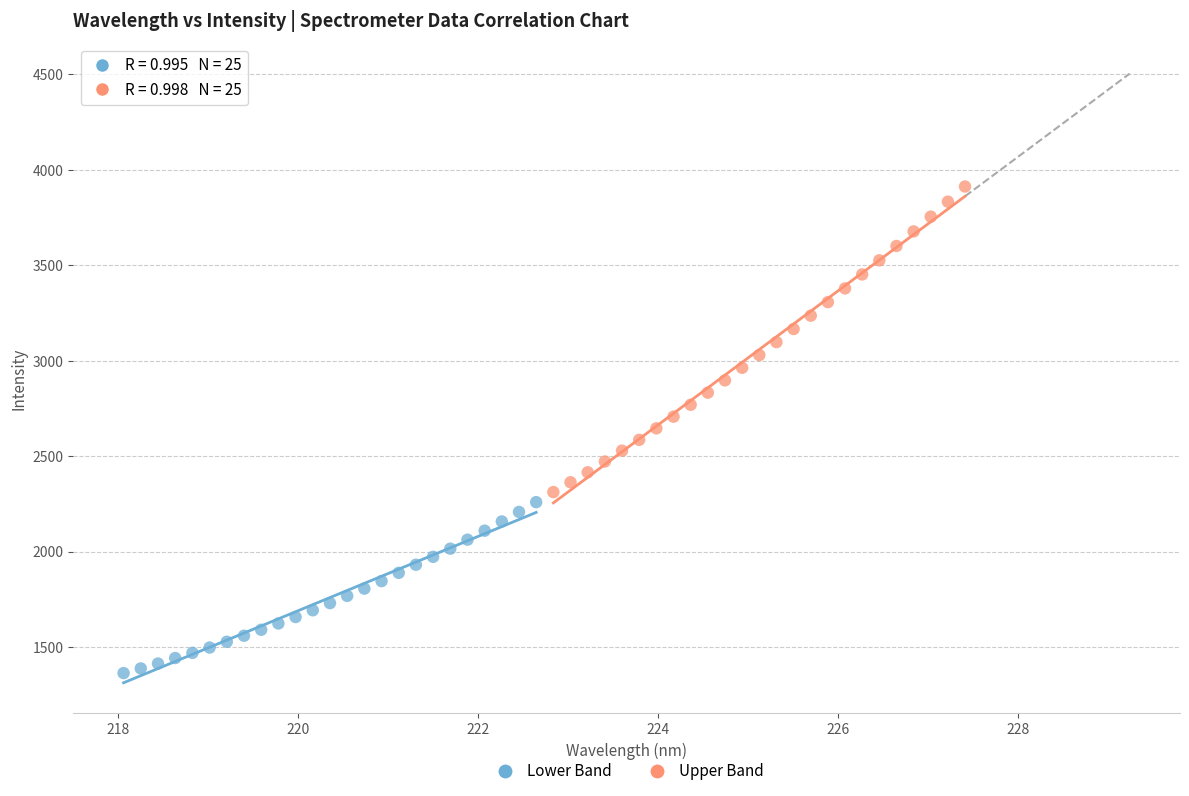

What are all the series names shown in the legend?

Lower Band, Upper Band